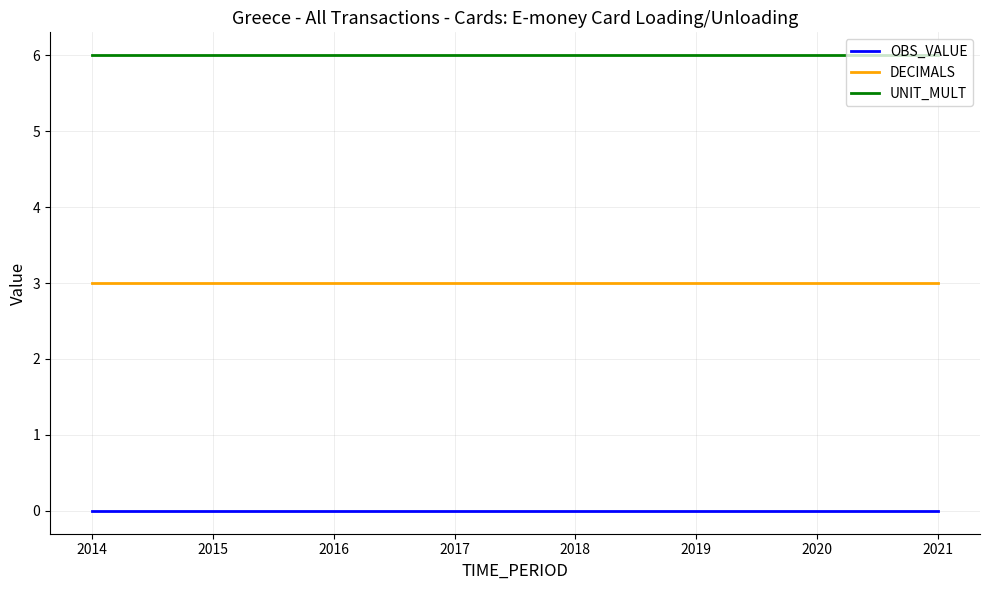

True or false: OBS_VALUE and DECIMALS cross at least once.

False